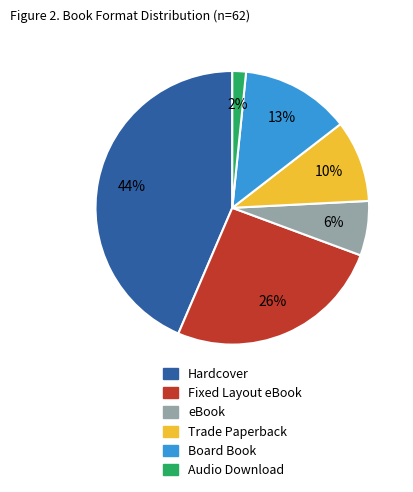

What is the ratio of the value at Audio Download to the value at Fixed Layout eBook?

0.1